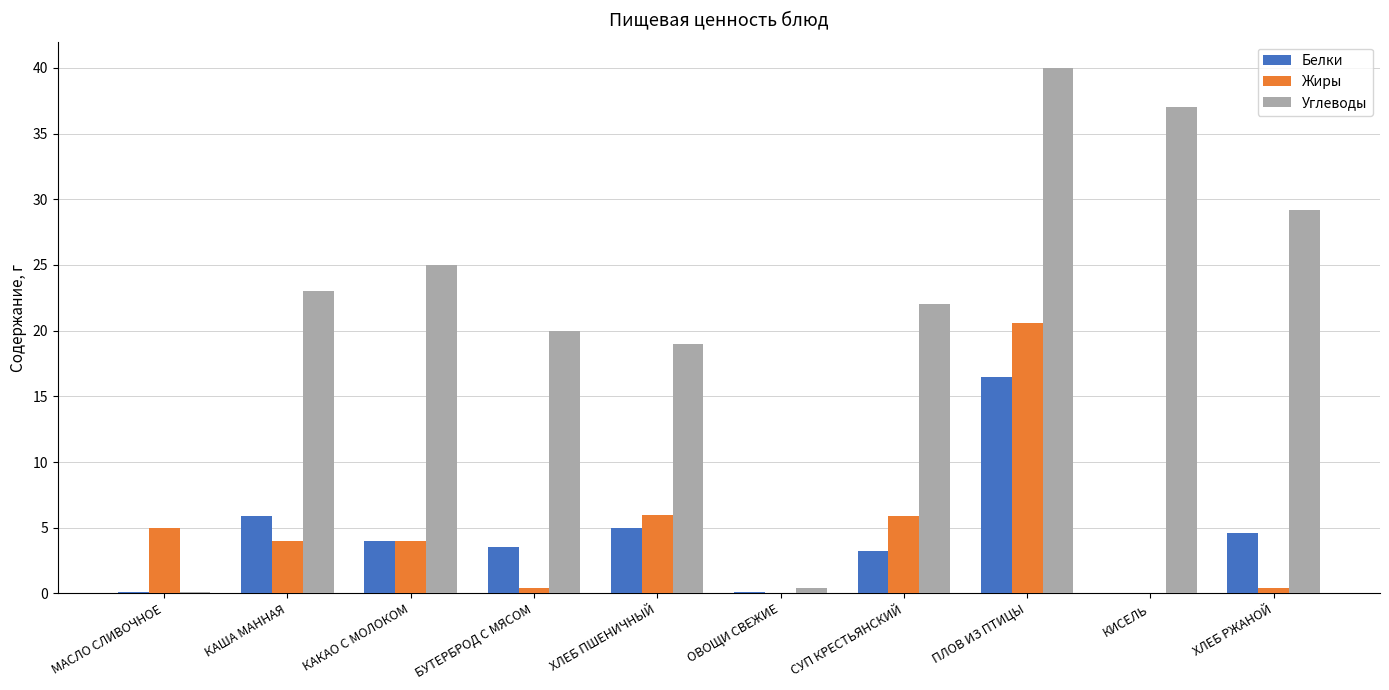

Are the bars grouped side by side (vs. stacked)?

Yes